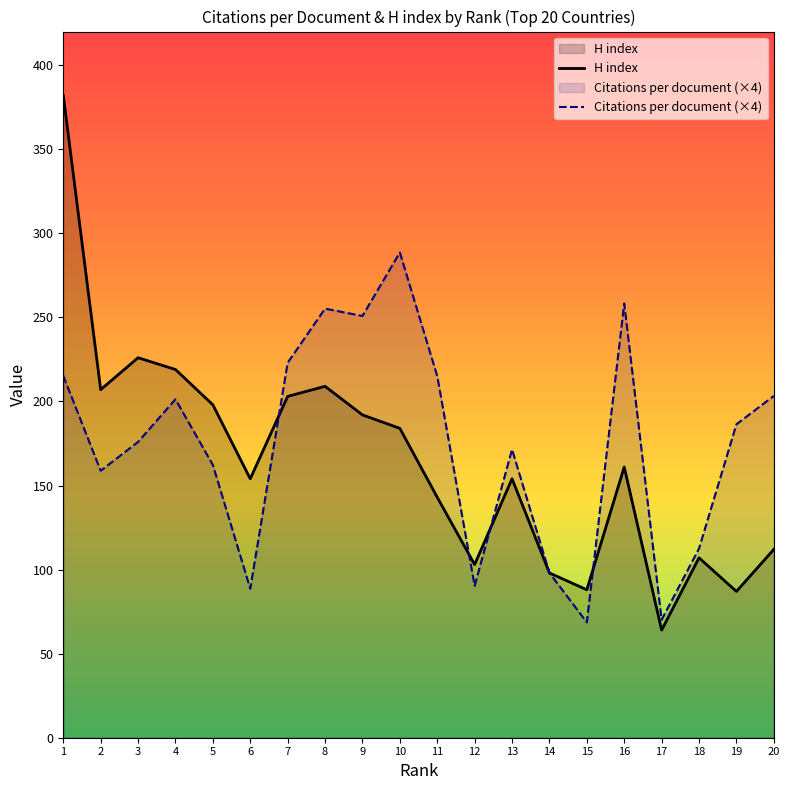

List the series in order of their overall mean, highest first.

Citations per document (×4), H index